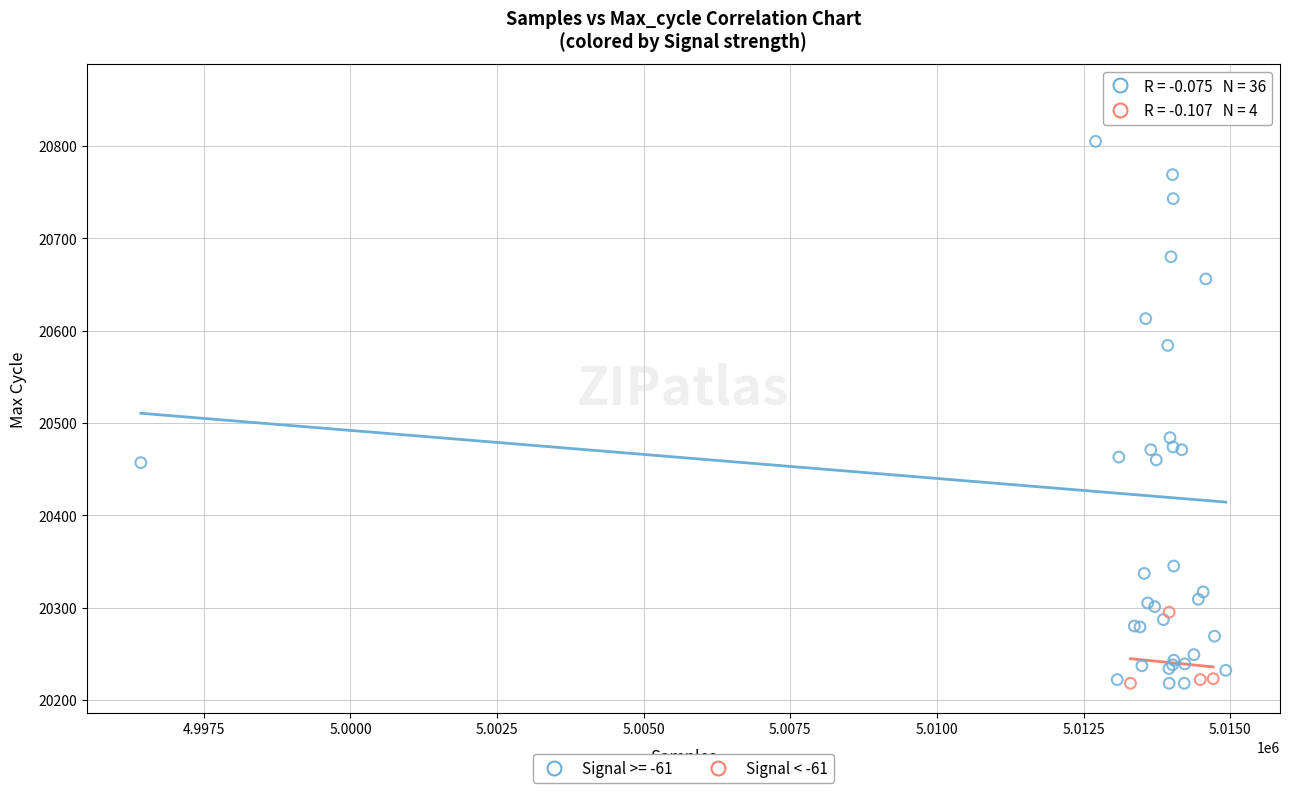

Which series contains the highest Y value?

Signal >= -61